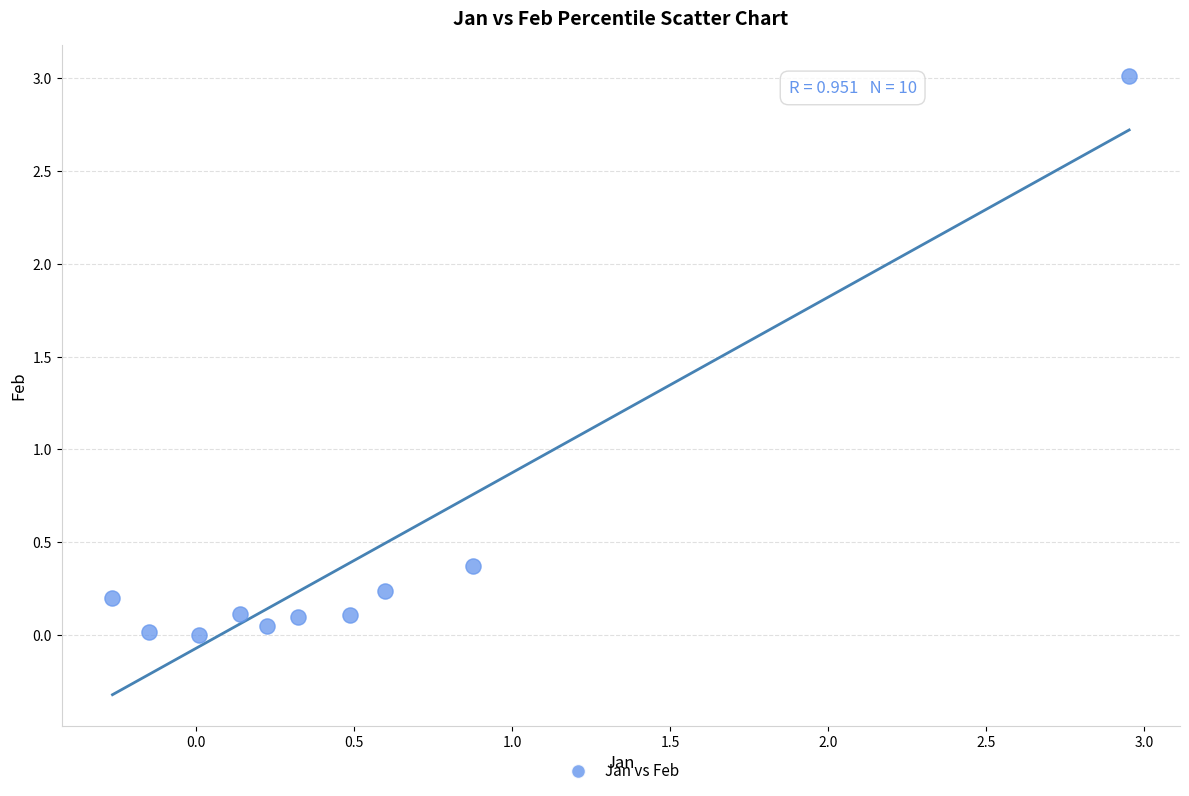

What Y value in the scatter plot is closest to 1?

0.4